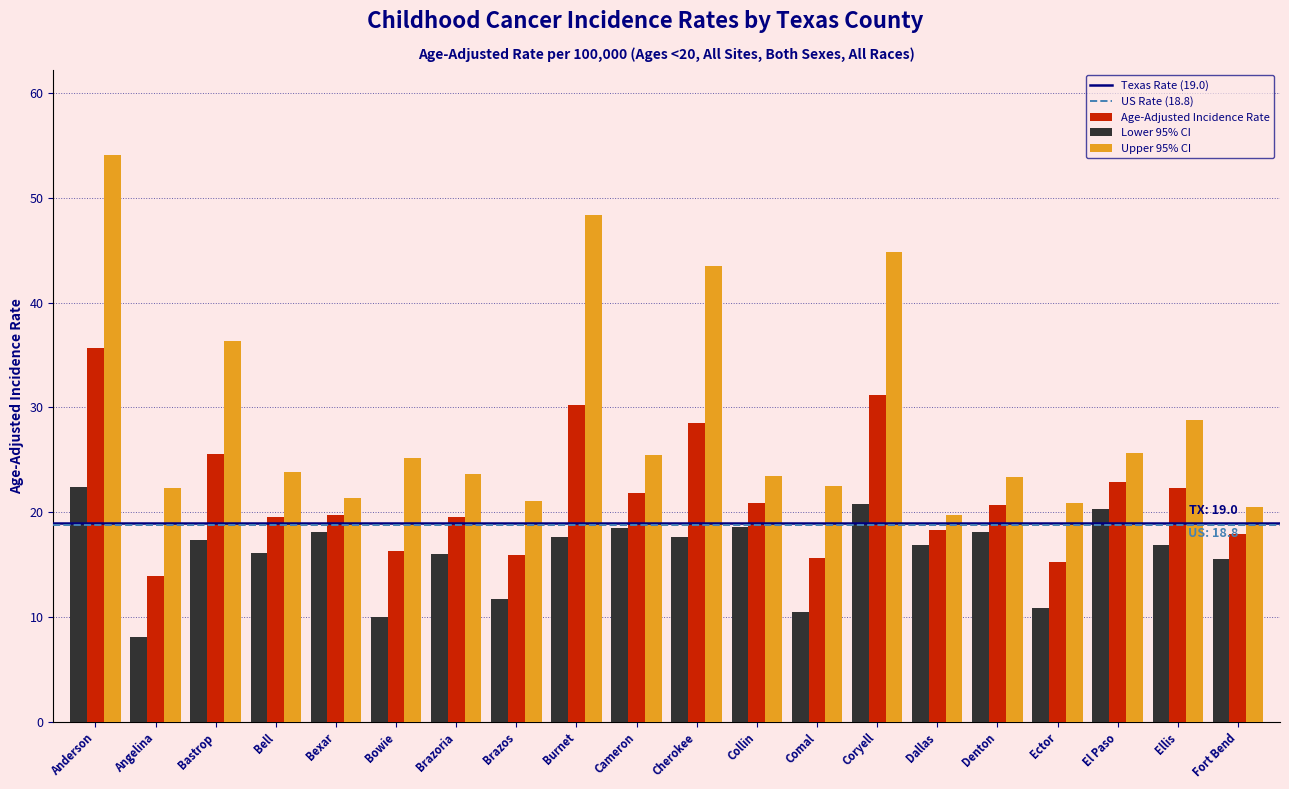

How many bars are there in total?

60